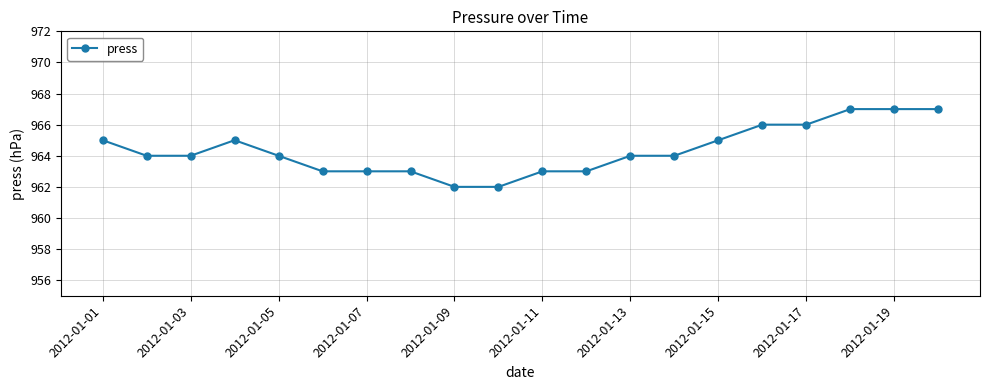

What is the value of the 7th point from the left?

963